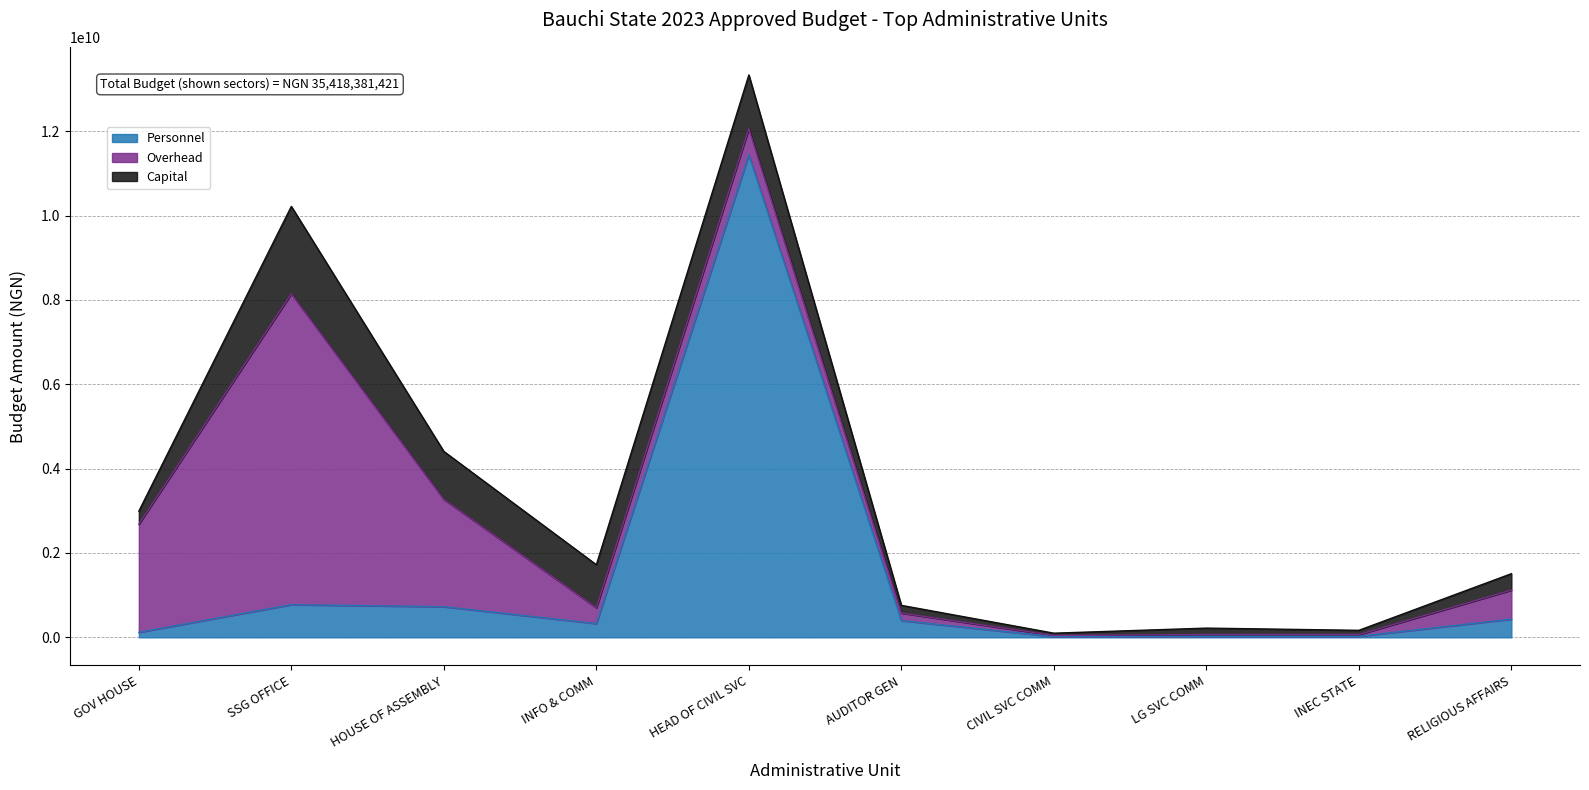

Between which two adjacent categories do Personnel and Overhead first intersect?

MINISTRY OF INFORMATION AND COMMUNICATION and OFFICE OF THE HEAD OF CIVIL SERVICE